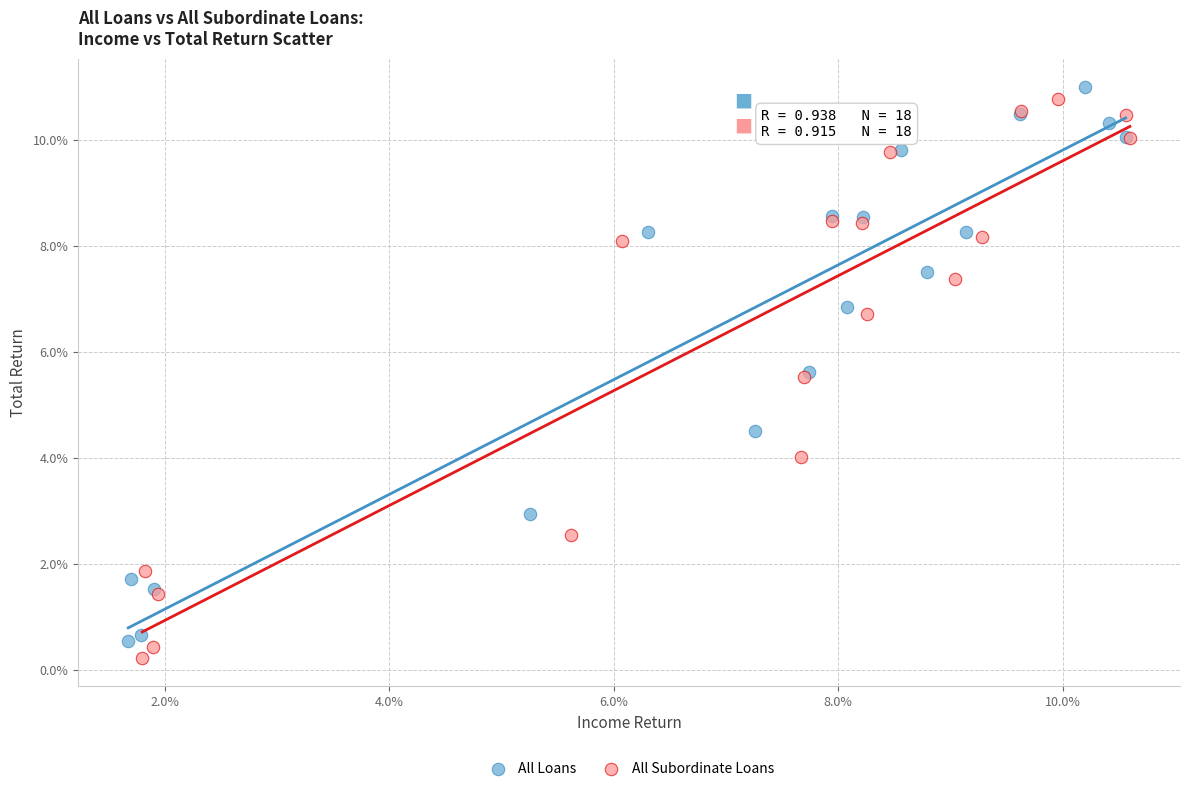

Which series contains the lowest Y value?

All Subordinate Loans